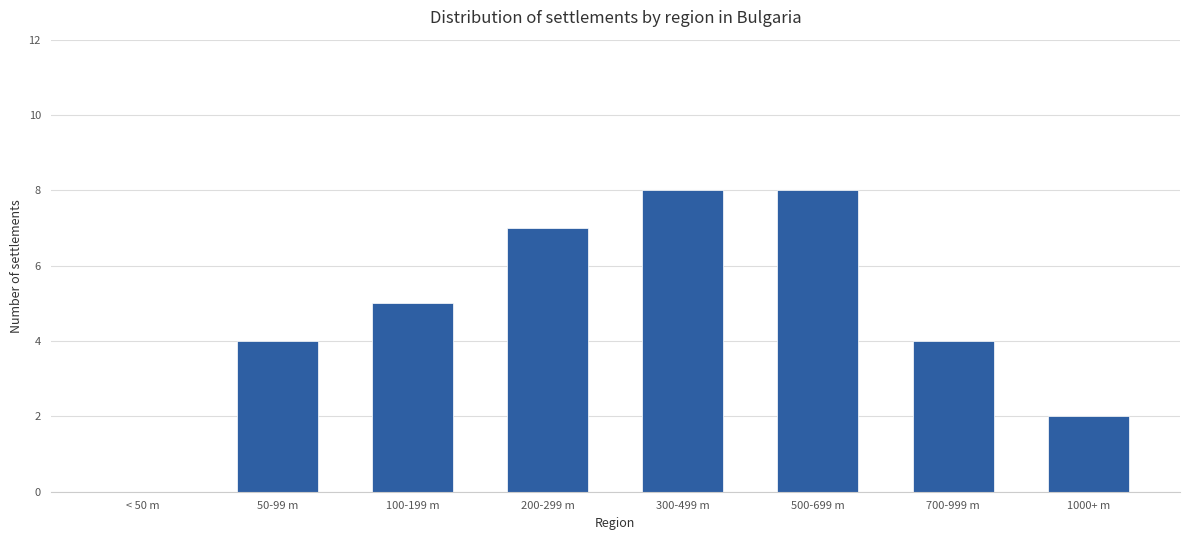

What is the sum of all values?

38